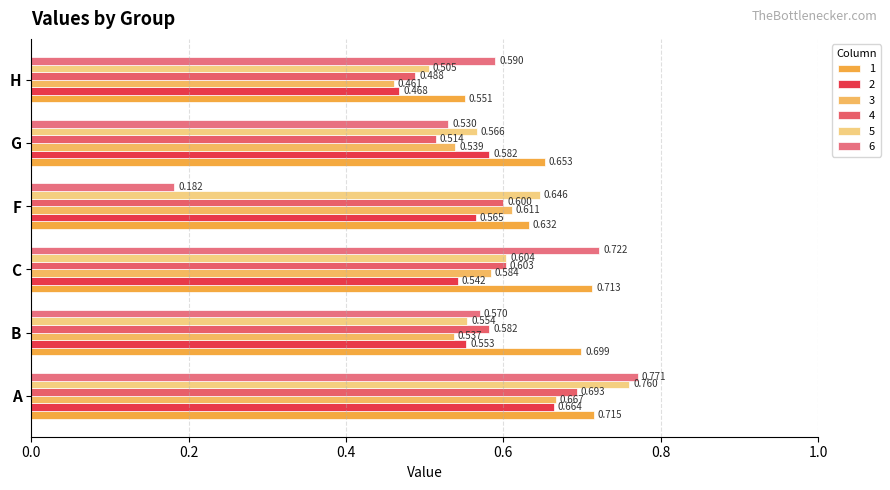

How many series are shown in this chart?

6